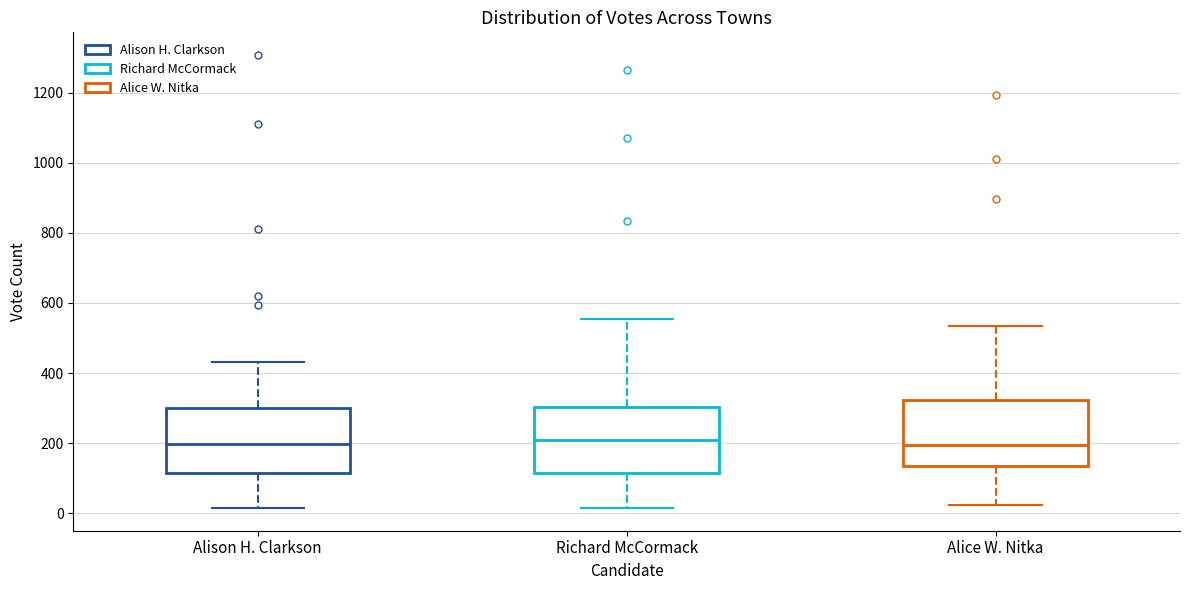

Reading left to right, transcribe this box plot: for each box, give where its median line is, the range the box spans, and where its two whiskers end, as read against the y-axis. The values are not printed on the chart, so give them approximately, as read against the axis.

Alison H. Clarkson: median 200, box 120 to 300, whiskers 20 to 440
Richard McCormack: median 200, box 120 to 300, whiskers 20 to 560
Alice W. Nitka: median 200, box 140 to 320, whiskers 20 to 540